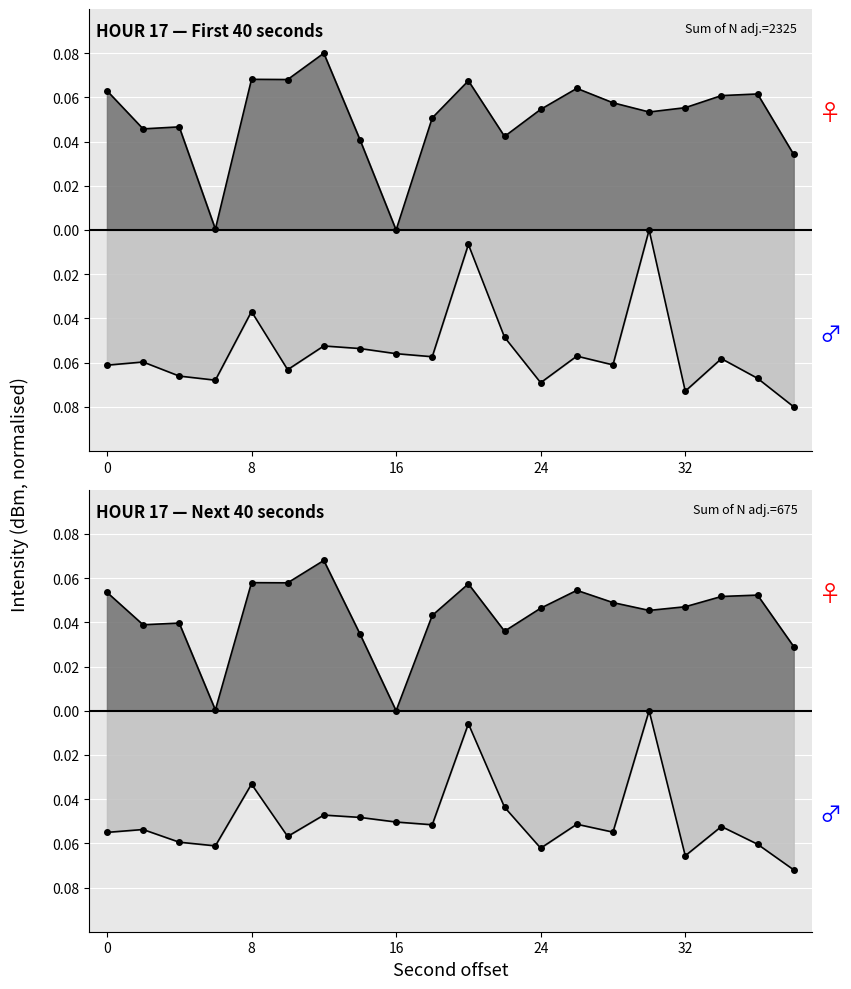

How many data points does each series have?

20